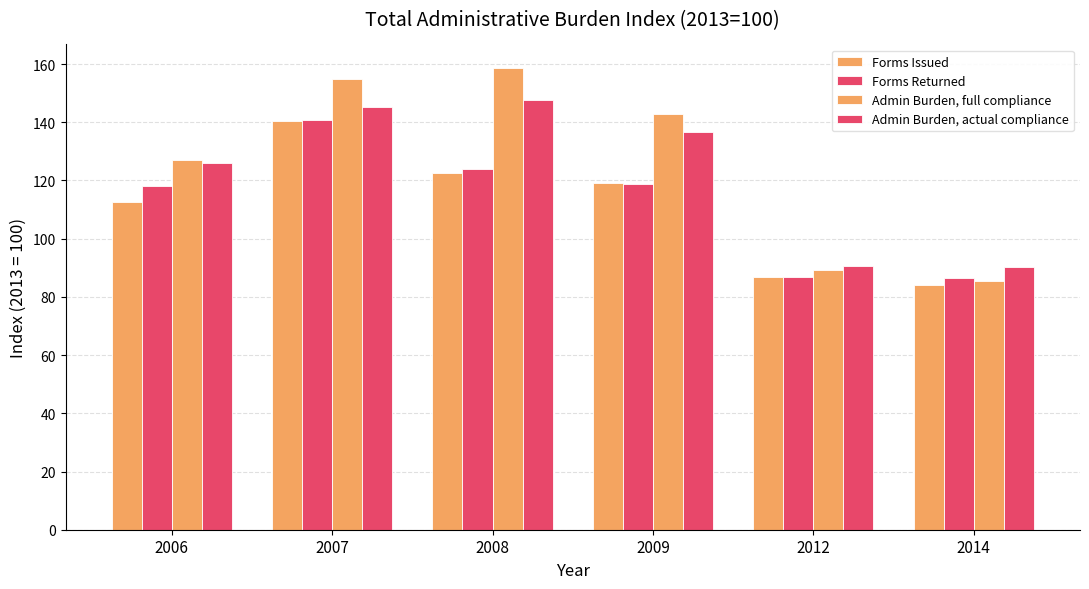

What is the value of the Forms Issued bar at the 5th from the left?

86.8